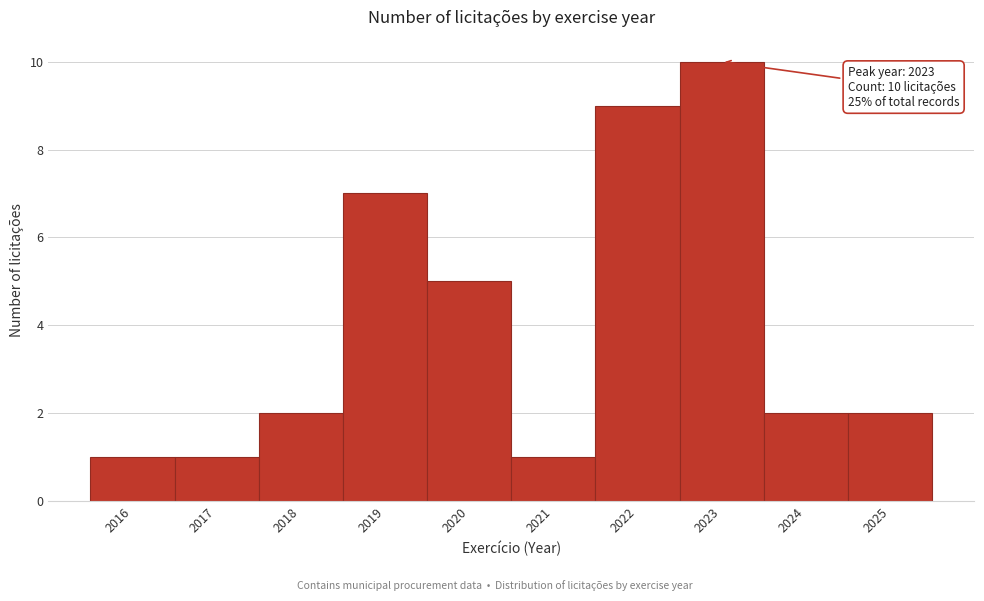

Over which range of the x-axis is the bar tallest?

2022.5 to 2023.5